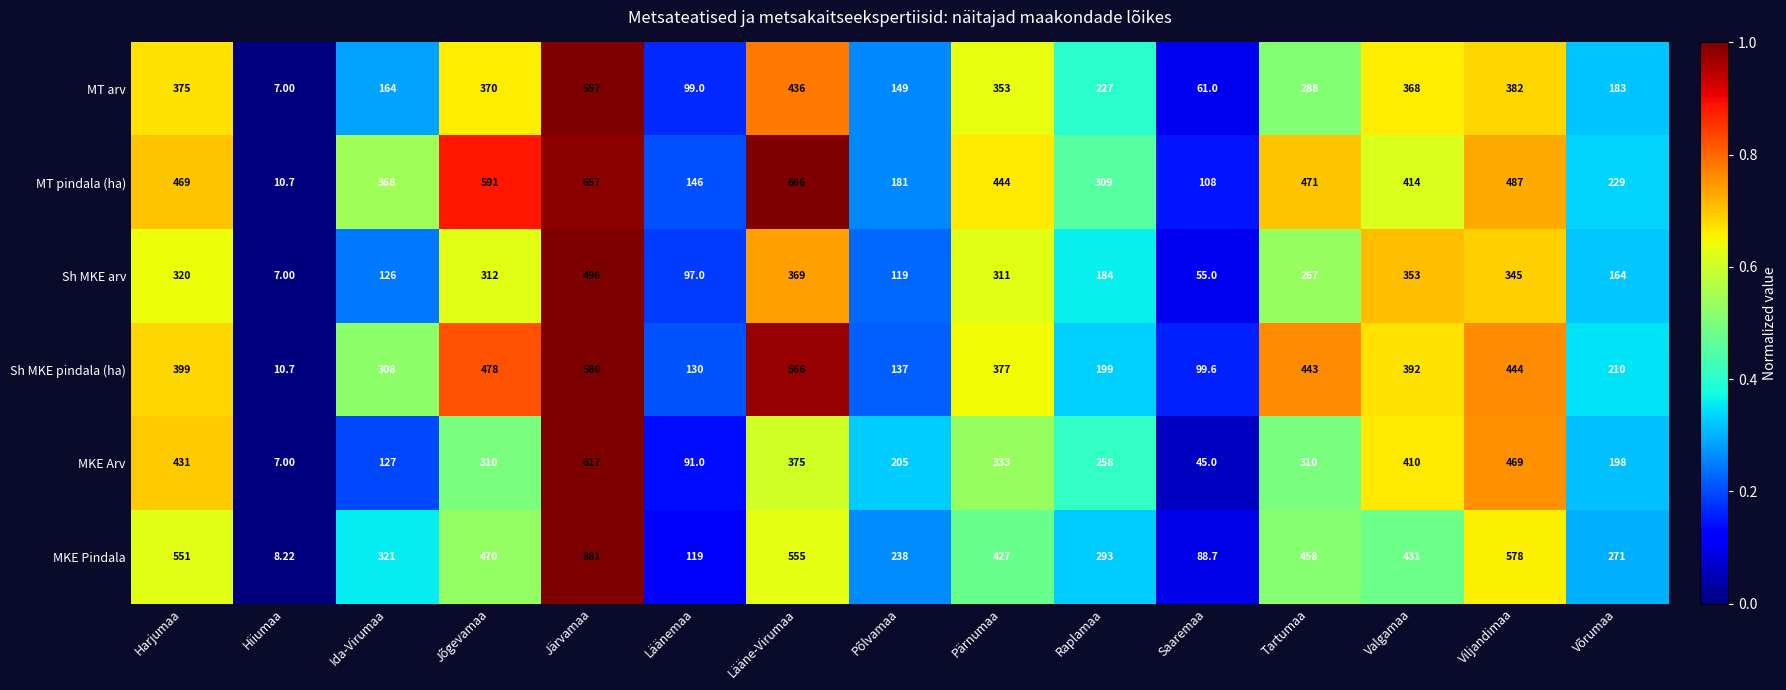

Which series has the largest total across all categories?

MKE Pindala